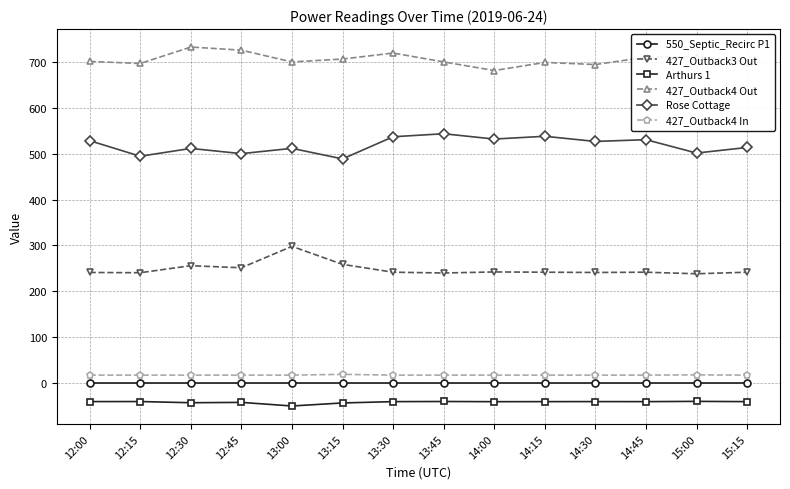

What is the value of the 427_Outback3 Out point at the 7th from the left?

241.6